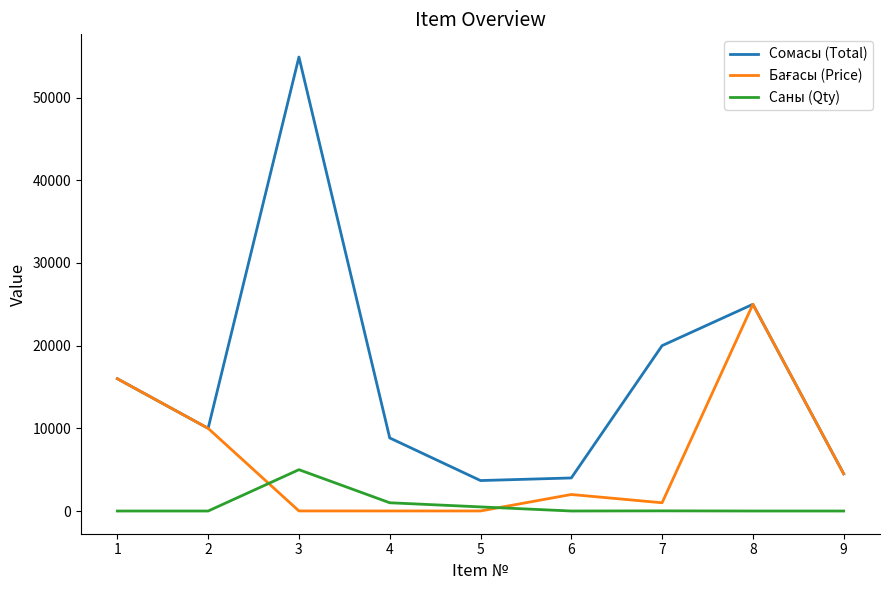

At how many categories does at least one series exceed 54893?

1